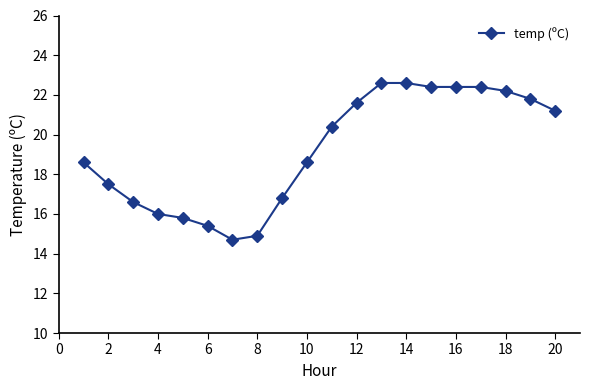

How many lines are shown in the chart?

1